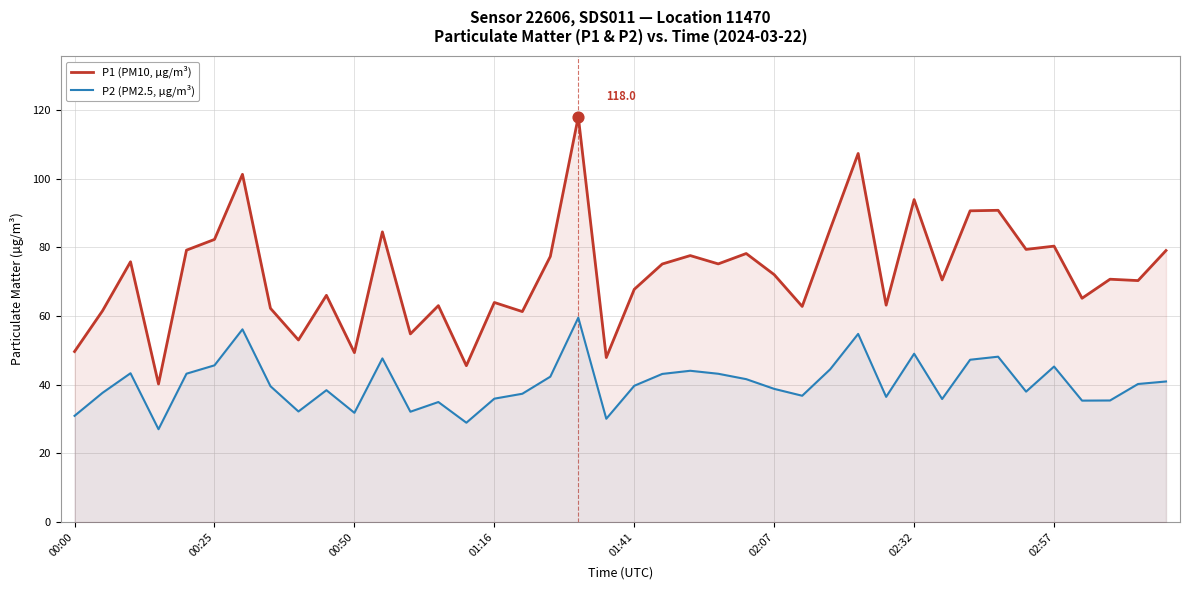

Which series has the largest Y range (max minus min)?

P1 (PM10, µg/m³)